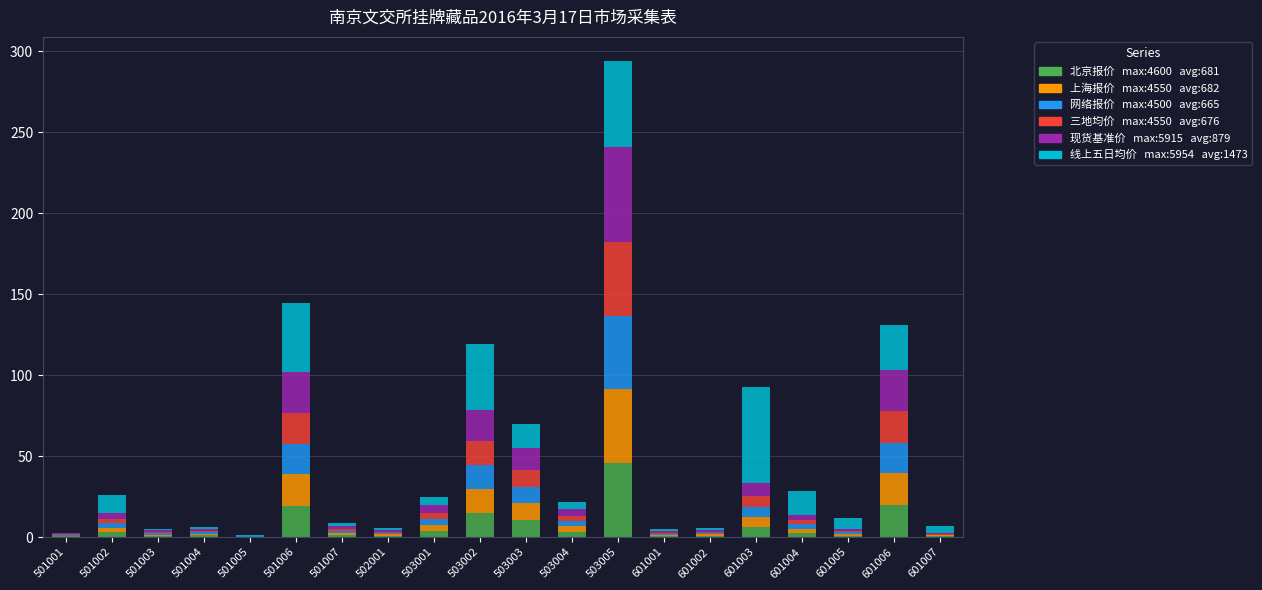

What is the total value across all series at 601003?

92.8